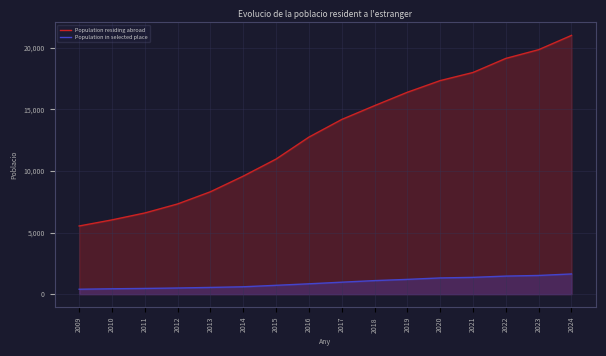

Rank the series at 2019 from highest to lowest value.

Population residing abroad, Population in selected place